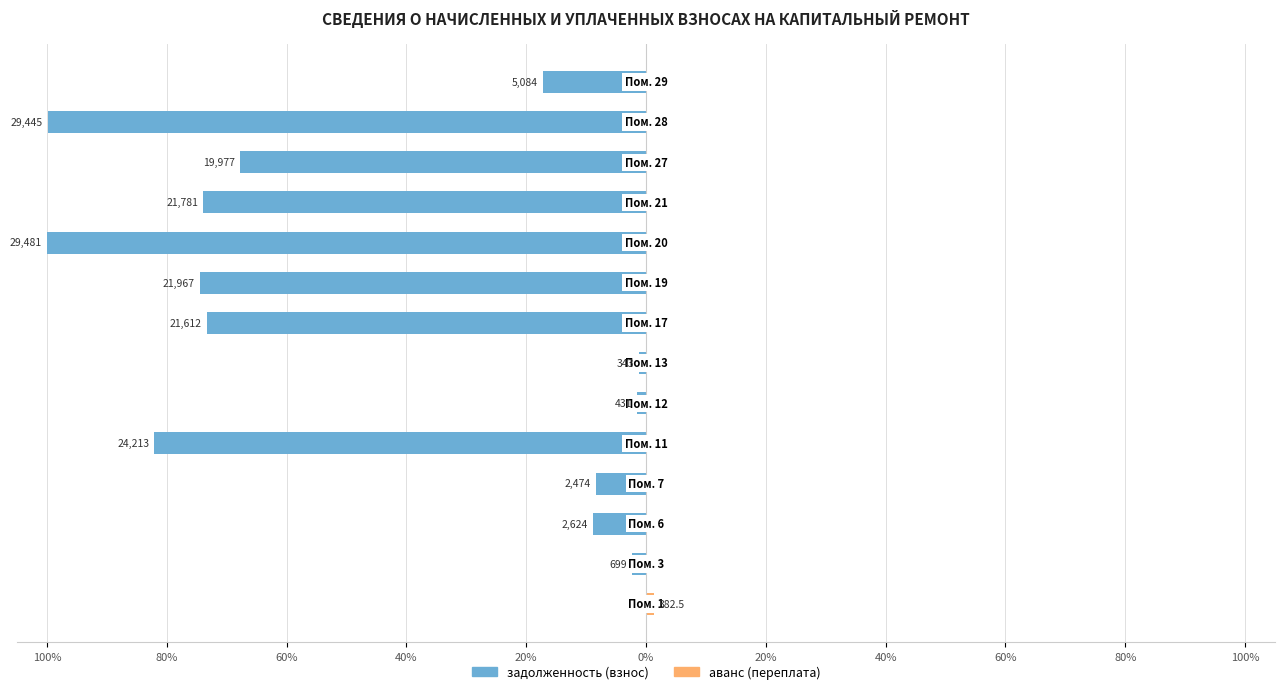

What is the smallest value displayed?

-100.0